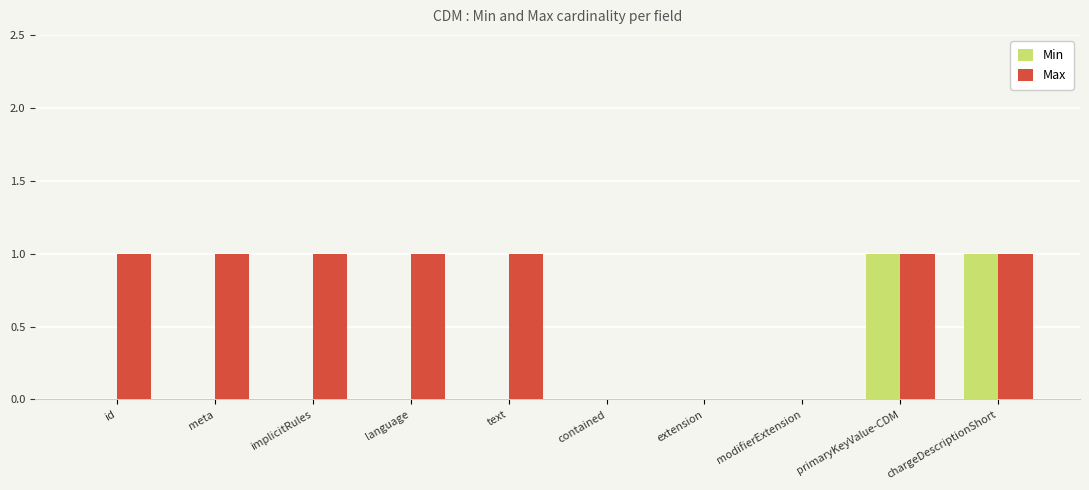

Is the value of Min at contained greater than the value of Max at primaryKeyValue-CDM?

No